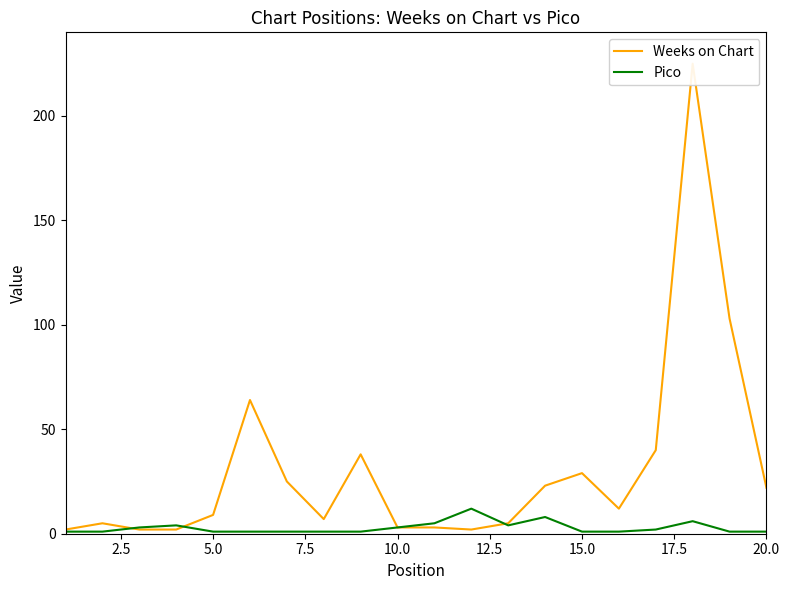

List the series in order of their peak value, highest first.

Weeks on Chart, Pico